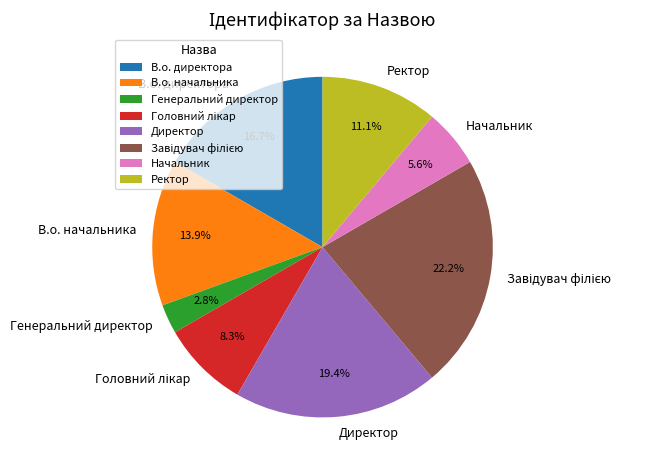

Combined, do Ректор and Начальник account for over 50%?

No